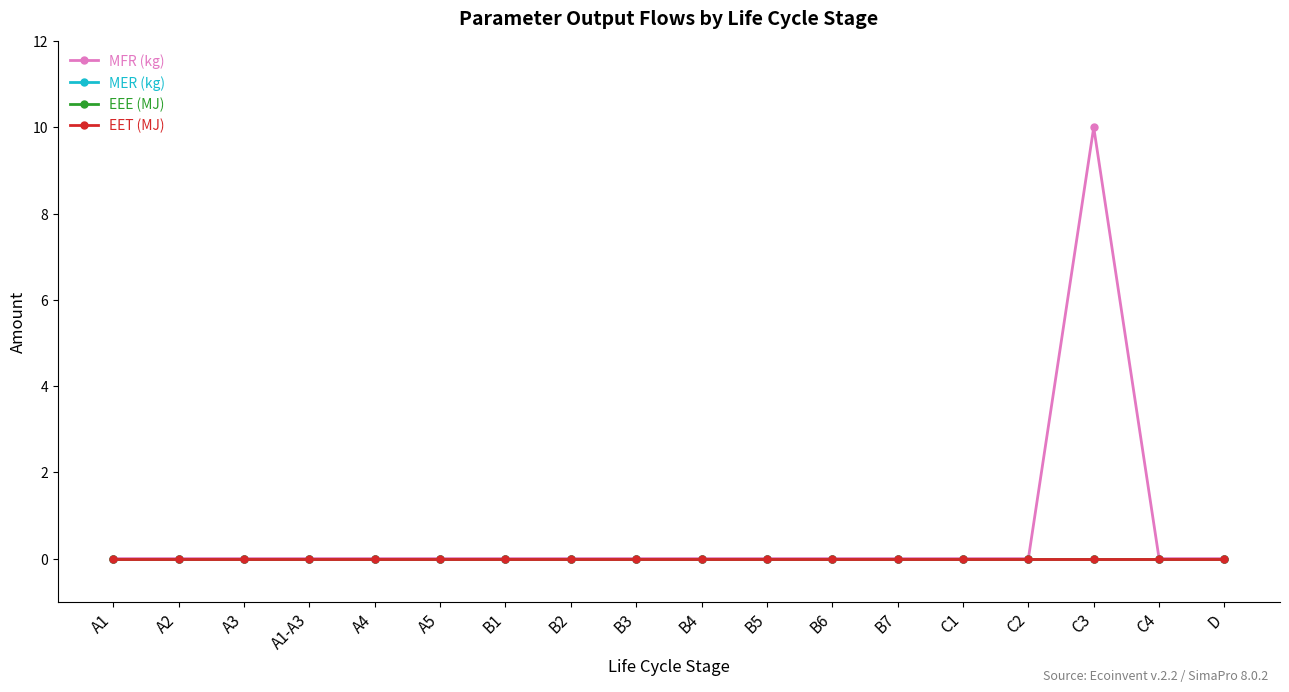

True or false: EEE (MJ) has more than 0 points higher than both neighbors.

False